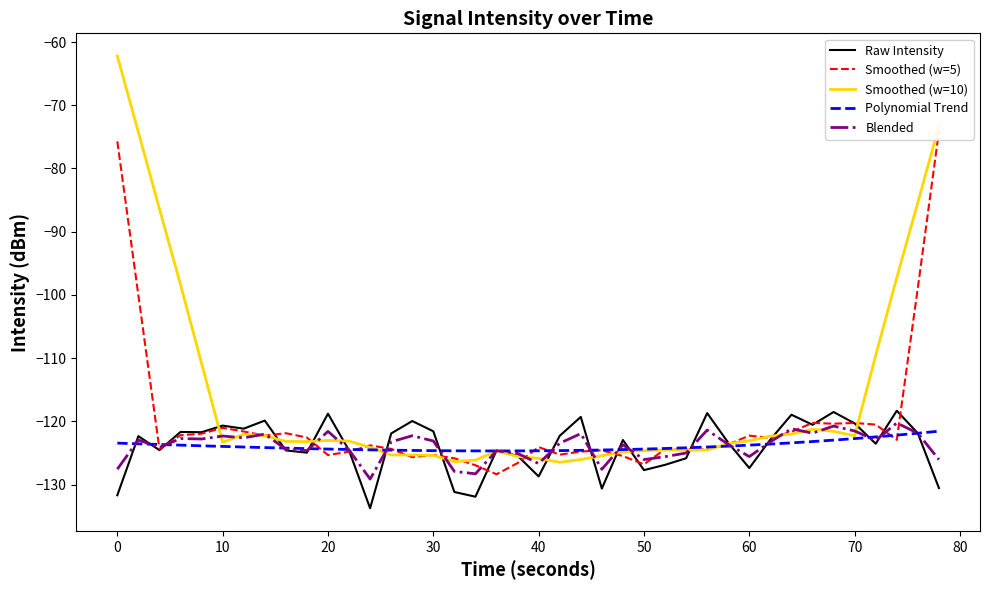

What is the maximum value for Polynomial Trend?

-121.6